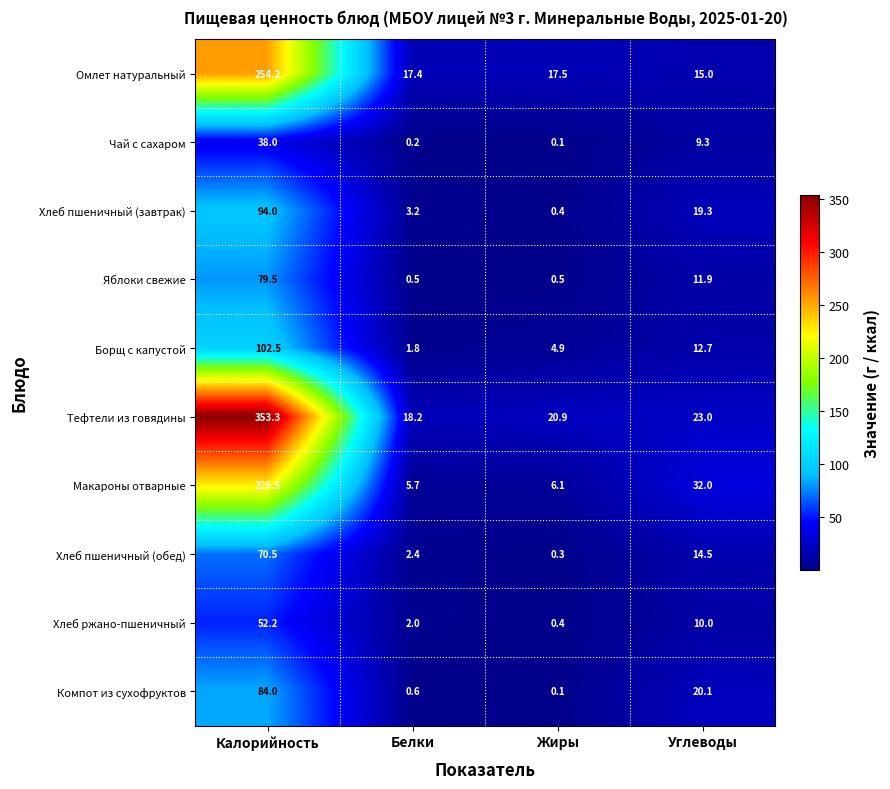

How many categories are shown in the chart?

4